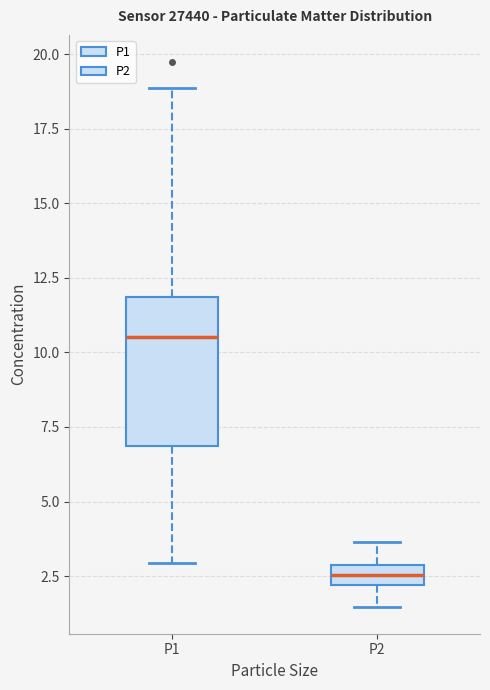

Where does the median line of the box for P1 sit on the y-axis? The values are not printed on the chart, so give them approximately, as read against the axis.

10.5